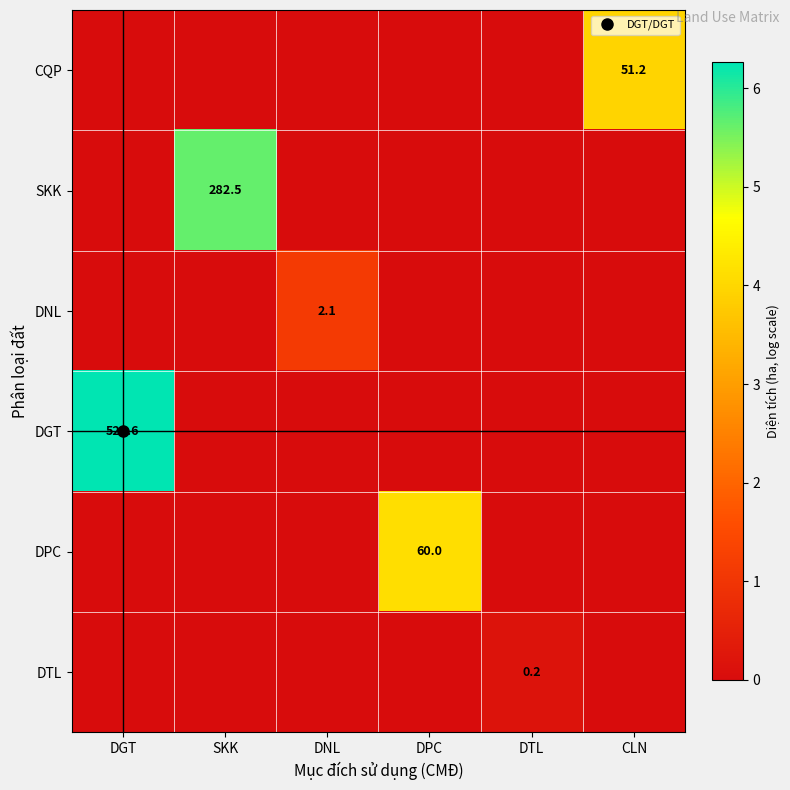

Which label corresponds to the smallest value in the chart?

DGT